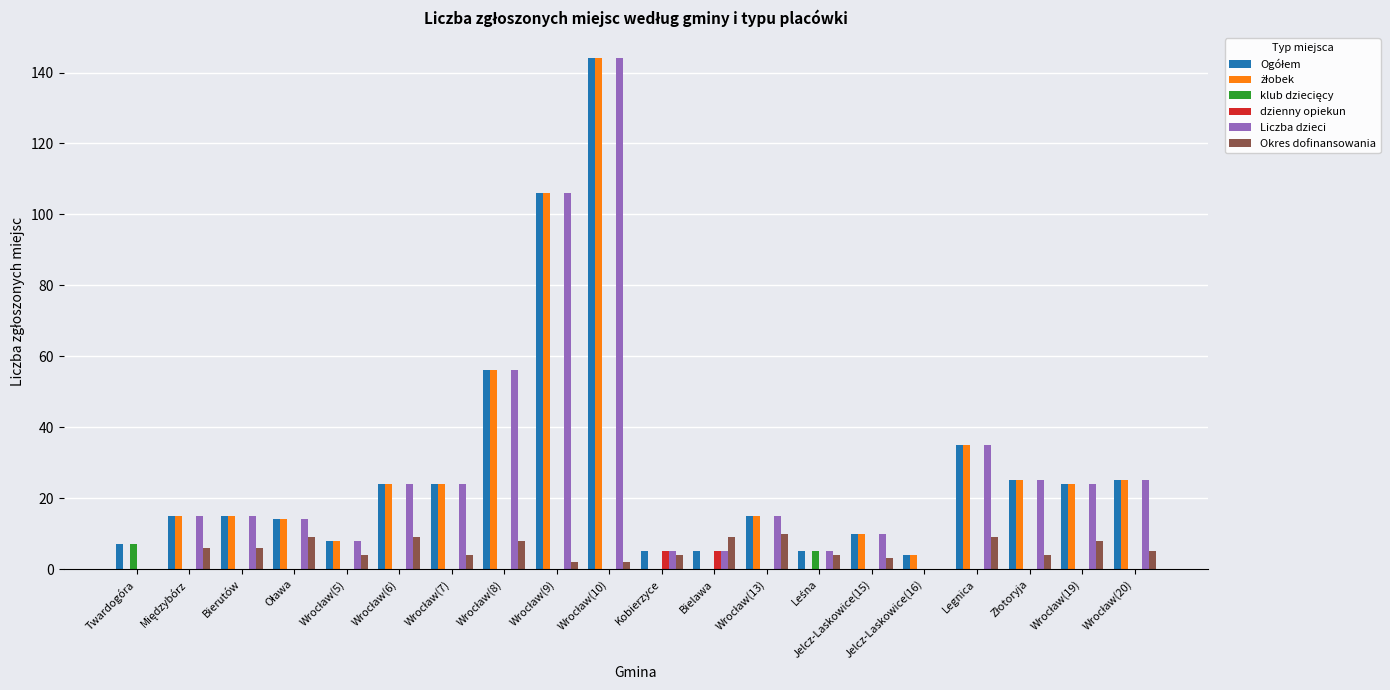

What is the total value across all series at Kobierzyce?

19